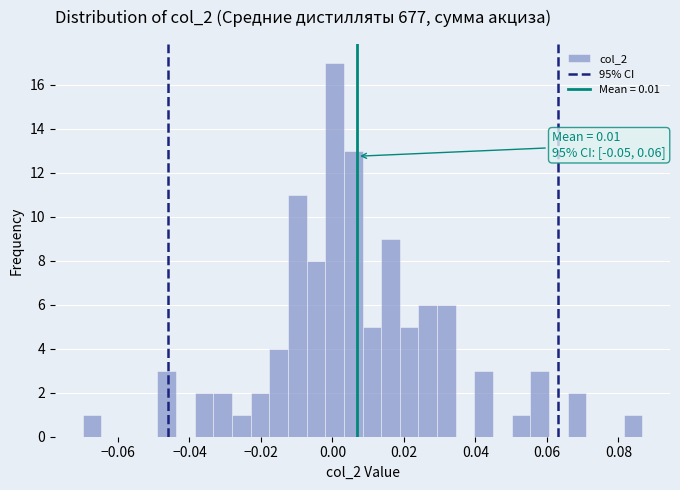

Read against the x-axis, roughly where is the centre of the tallest bar?

0.000